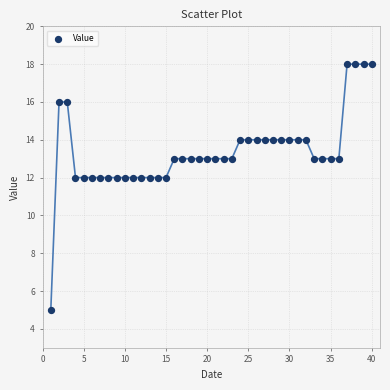

What is the range of Y values (max minus min)?

13